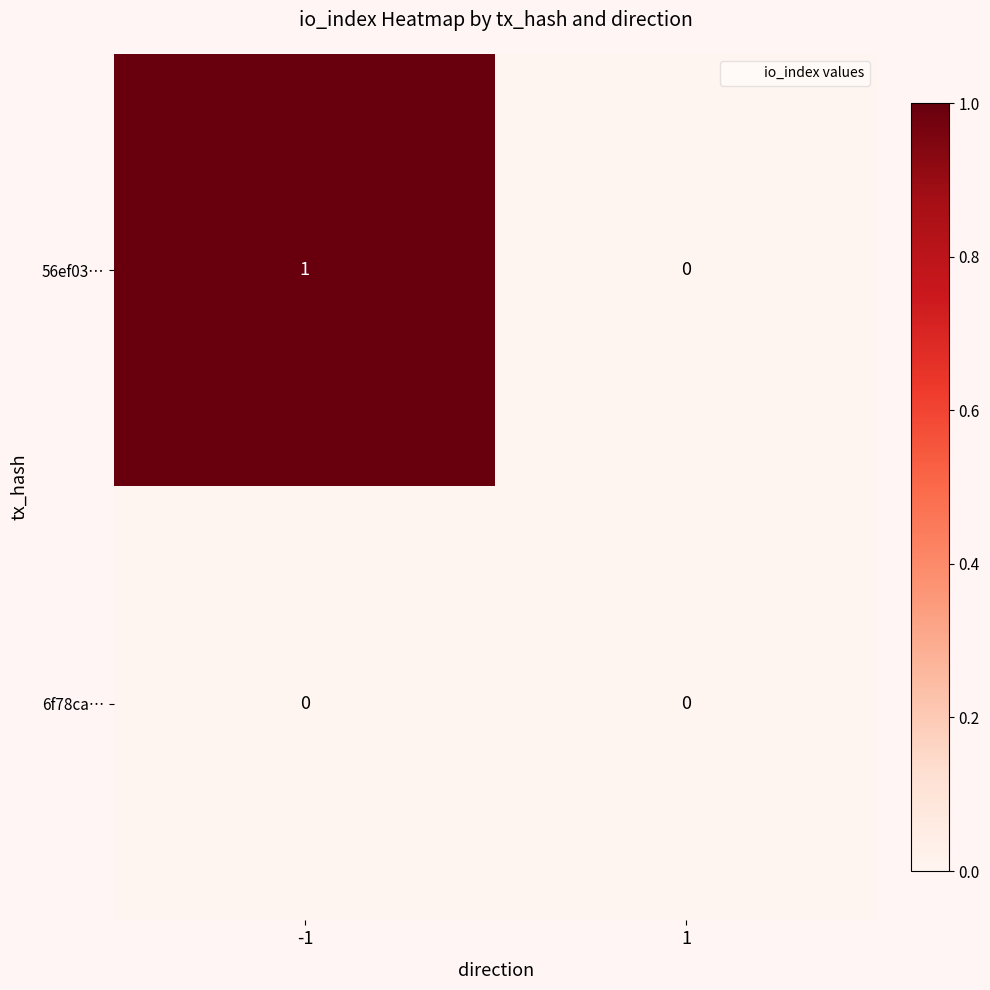

The 6f78ca… series shows 0 at 1. True or false?

True